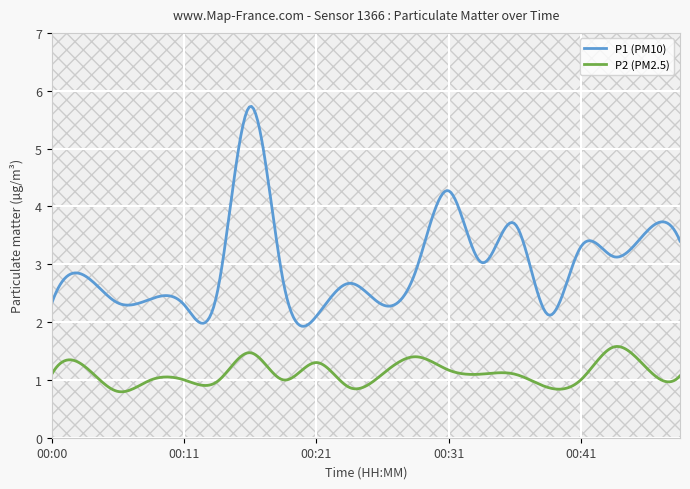

What is the greatest value displayed?

5.7